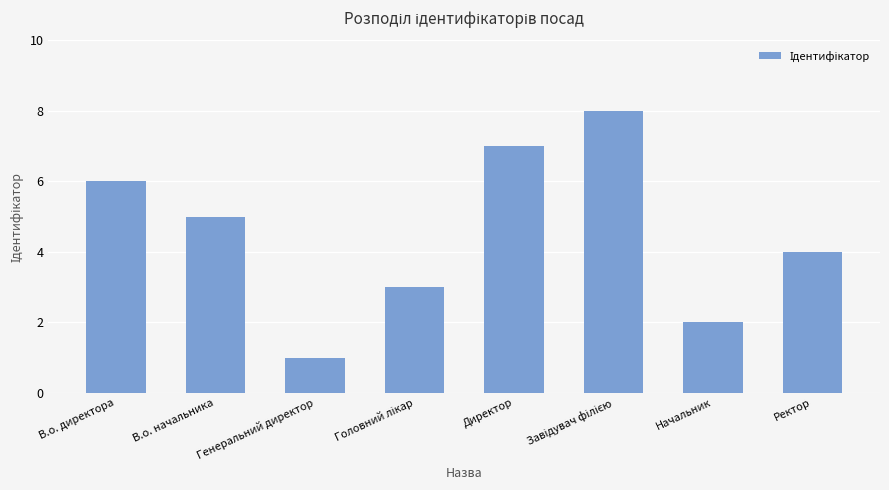

What is the maximum value shown in the chart?

8